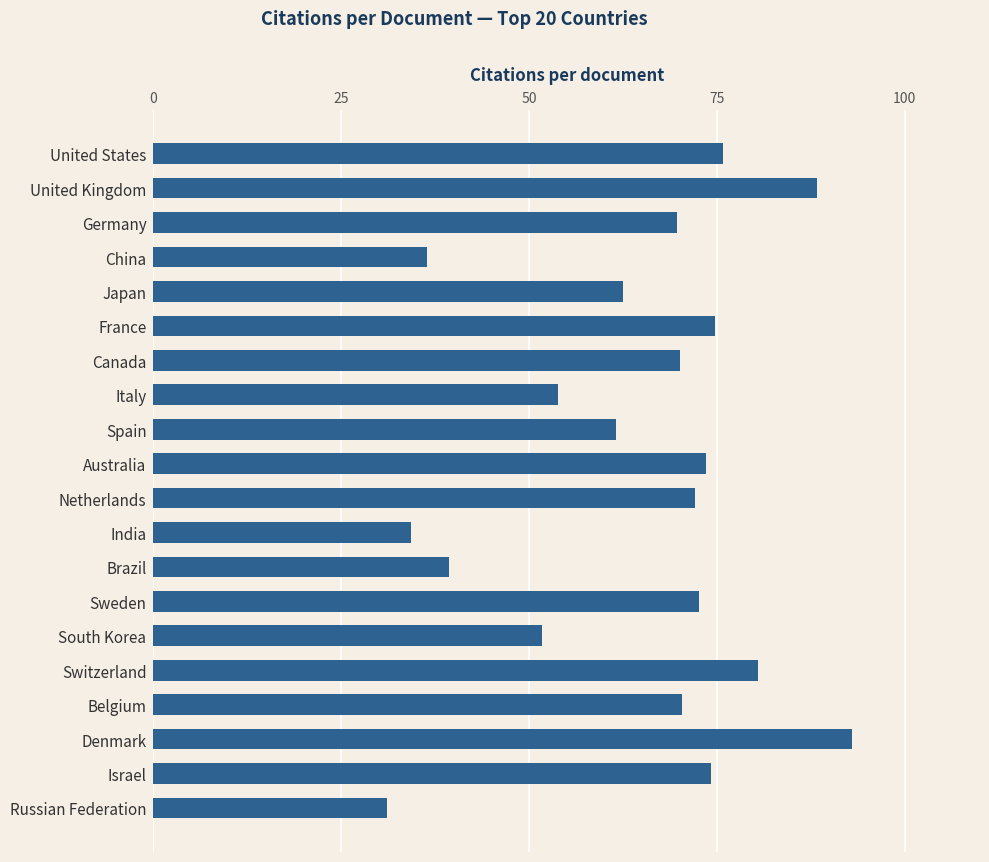

Which has a higher value, Switzerland or Brazil?

Switzerland